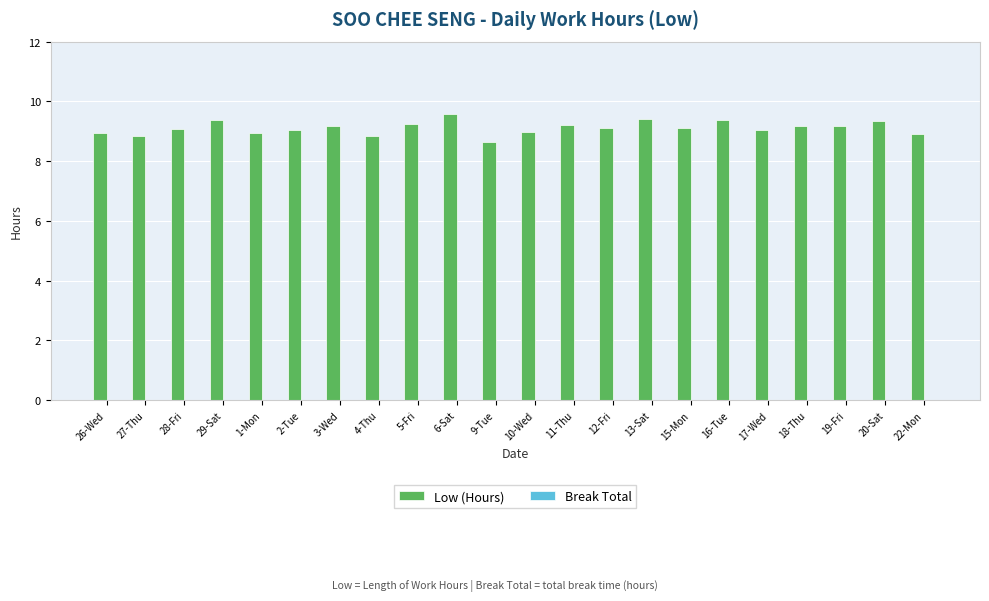

What is the ratio of the value at 10-Wed to the value at 26-Wed?

1.0